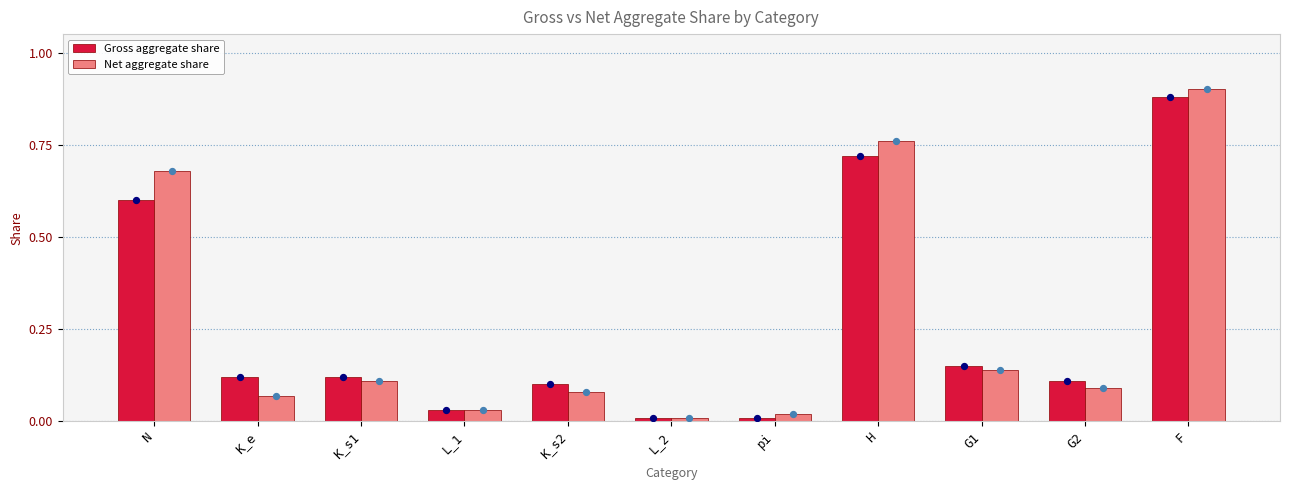

Which series has the largest total across all categories?

Net aggregate share